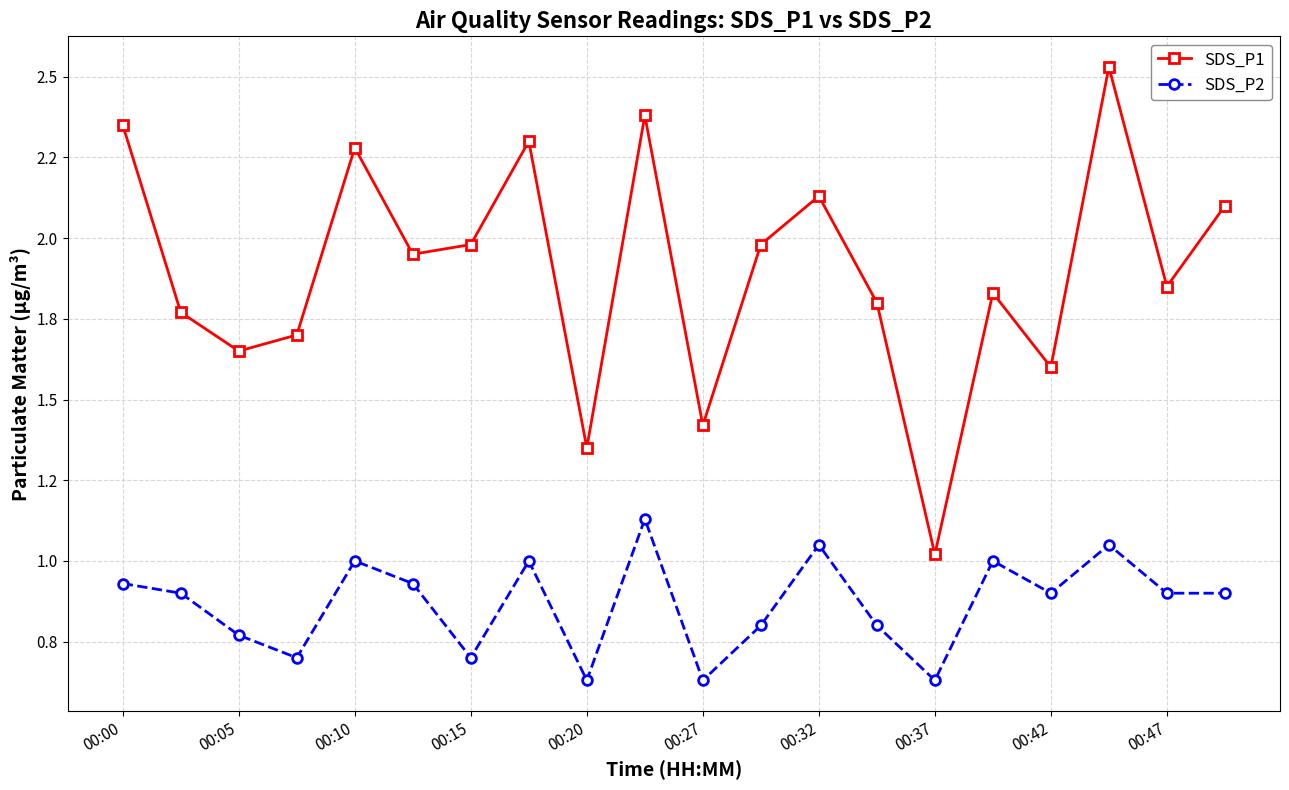

Which category has the highest value in the SDS_P1 series?

17